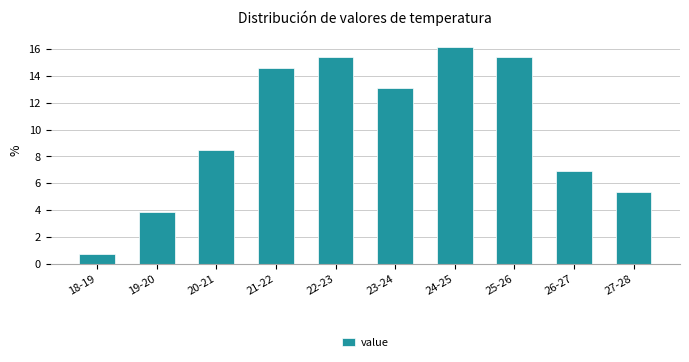

Reading right to left, list all the values displayed in this chart.

27-28=5.4	26-27=6.9	25-26=15.4	24-25=16.2	23-24=13.1	22-23=15.4	21-22=14.6	20-21=8.5	19-20=3.8	18-19=0.8